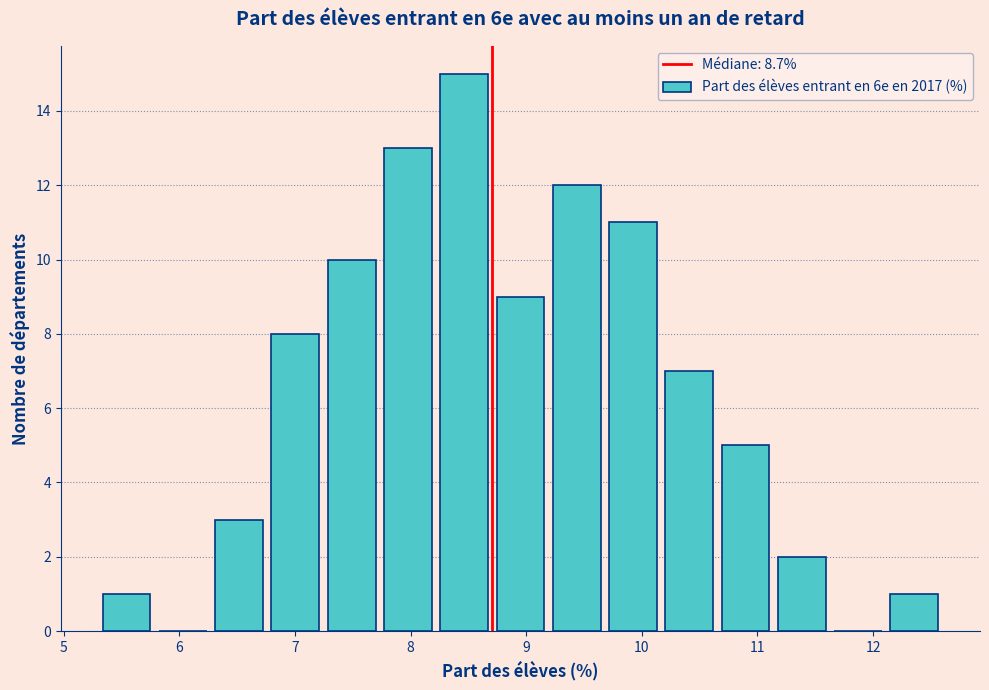

What is the height of the bar covering 6.8 to 7.2 on the x-axis? Neither the bar edges nor the heights are printed on the chart, so give them approximately, as read against the axes.

8